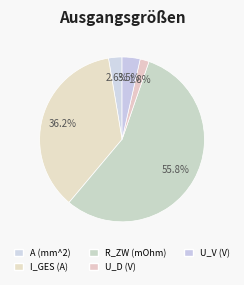

Is it true that I_GES (A) is 23% of the pie?

False